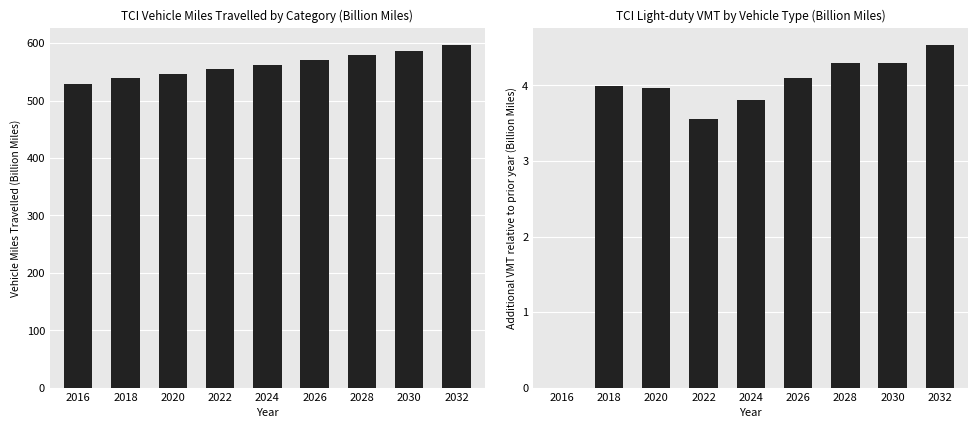

Between 2020 and 2028, which is larger?

2028